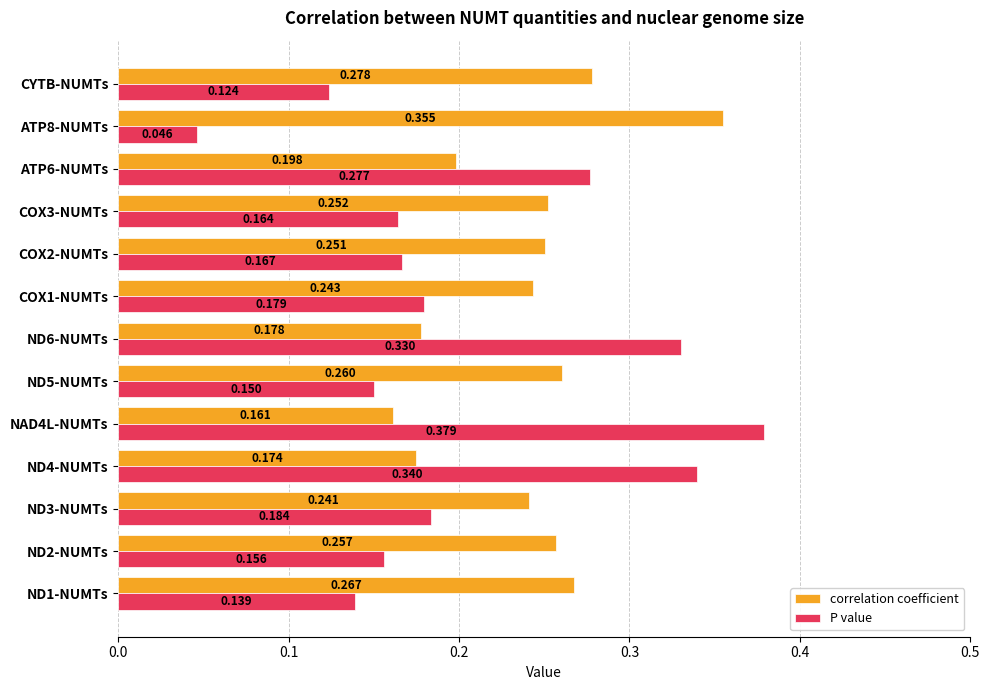

At which label does correlation coefficient reach its minimum?

NAD4L-NUMTs